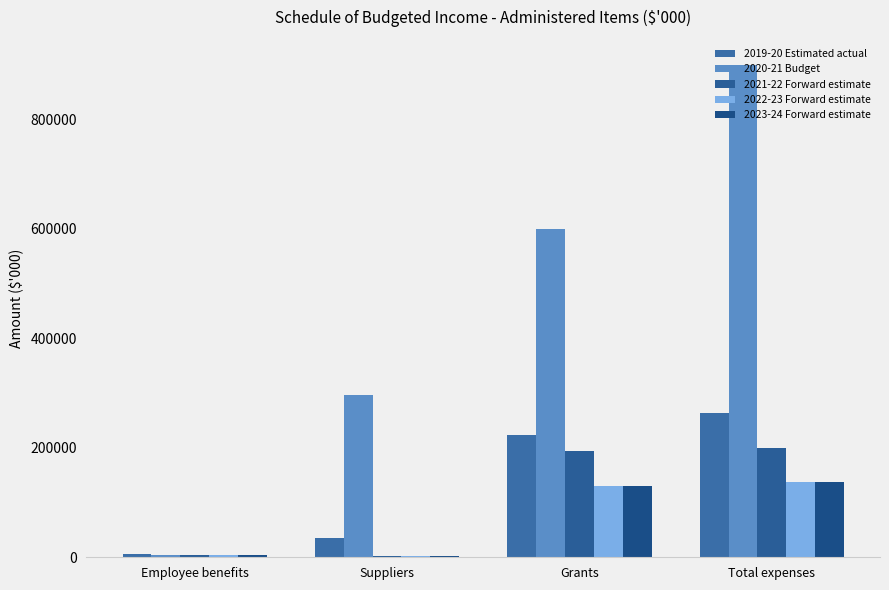

What is the label of the 3rd bar from the right?

Suppliers